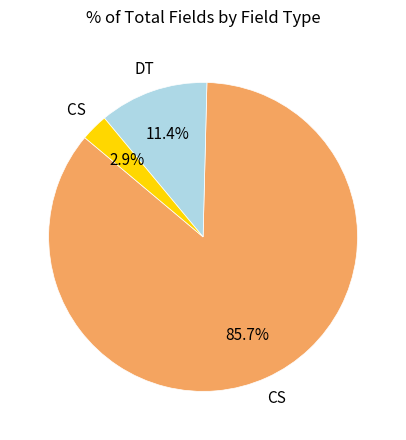

Is there any slice that represents more than half of the pie?

Yes